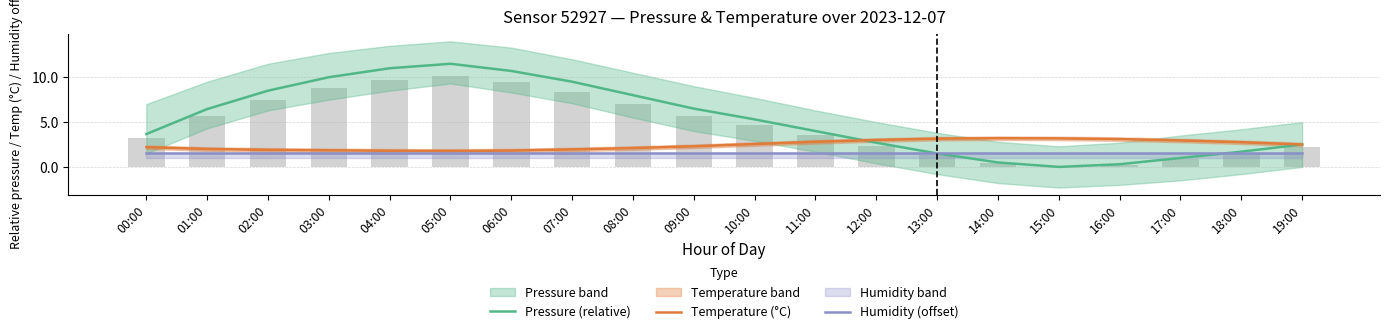

Is the value of Pressure (relative) at 16:00 greater than the value of Temperature (°C) at 13:00?

No